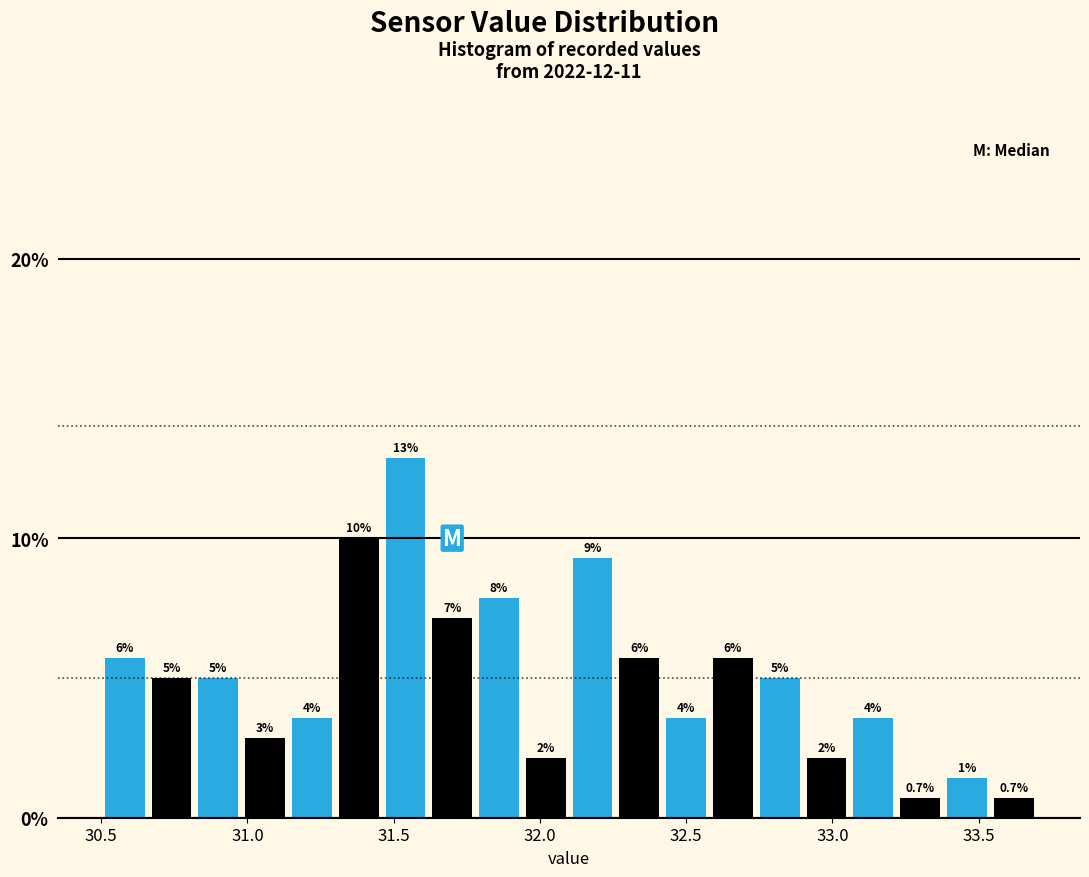

Read against the x-axis, roughly where is the centre of the tallest bar?

31.55